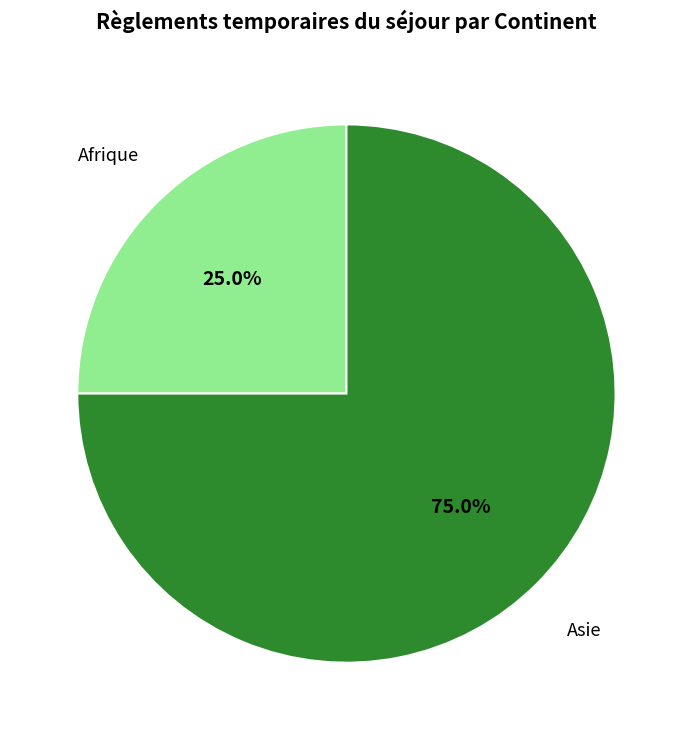

Is there a majority slice in this chart?

Yes